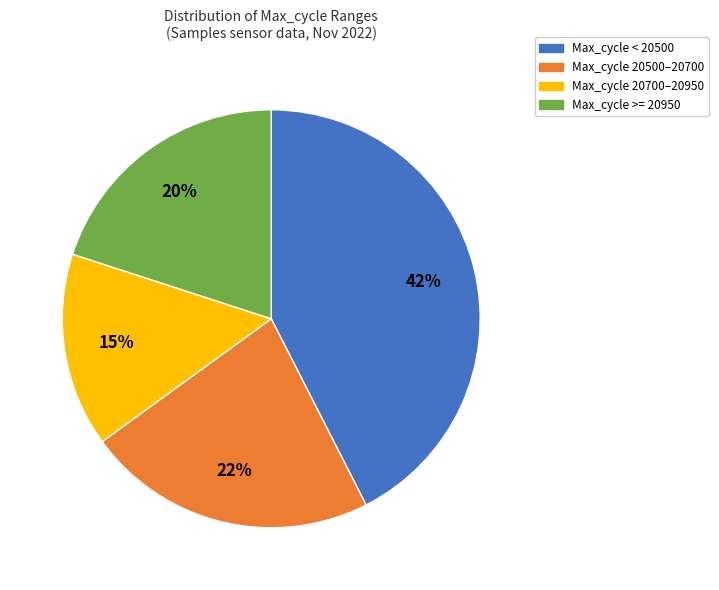

Is there any slice that represents more than half of the pie?

No